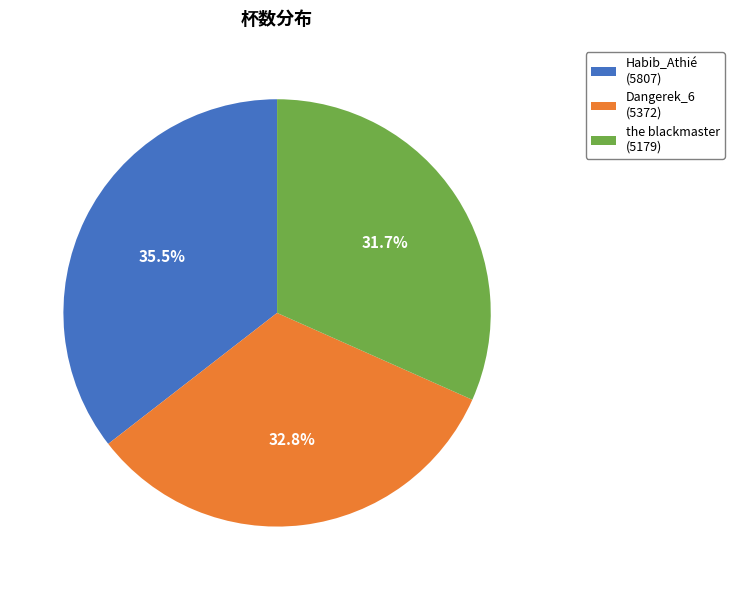

Which slice is the largest?

Habib_Athié (5807)